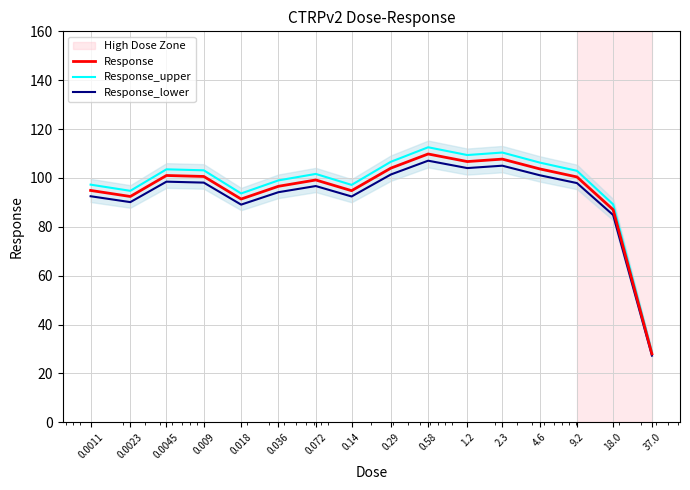

Where does the Response_upper series first go above 102?

0.0045